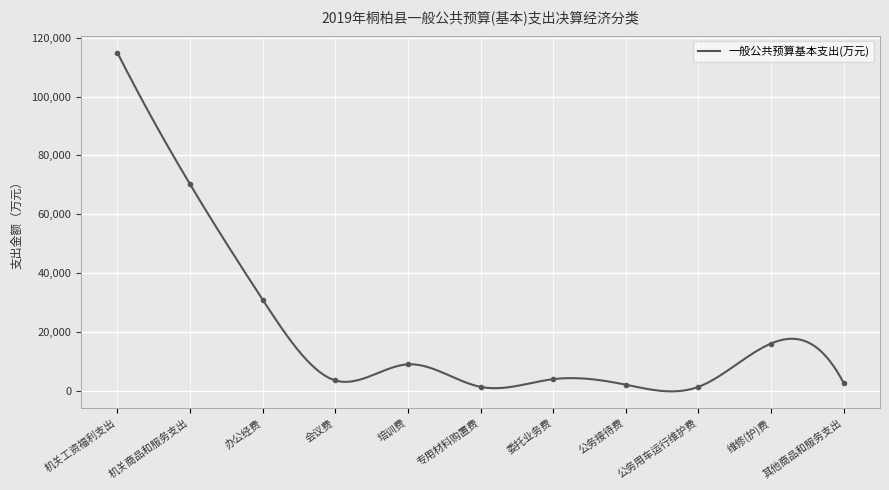

Approximately how many times larger is the value at 维修(护)费 compared to 培训费?

1.8